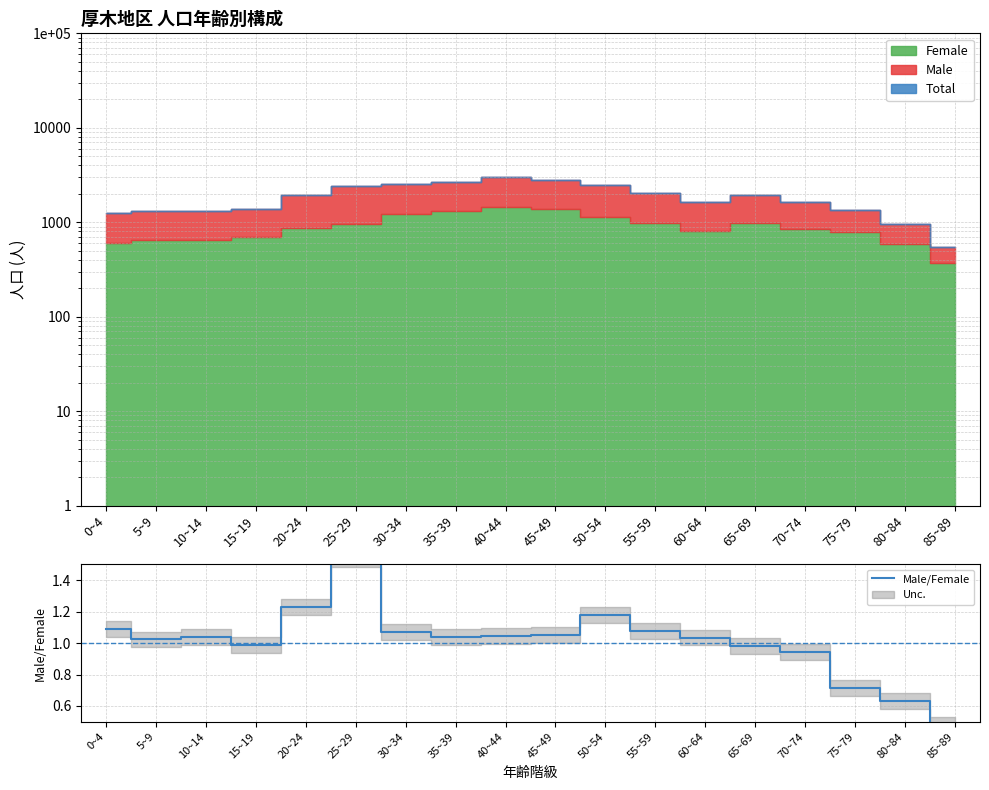

Rank the categories by value from highest to lowest.

25~29, 20~24, 50~54, 0~4, 55~59, 30~34, 45~49, 40~44, 35~39, 10~14, 60~64, 5~9, 15~19, 65~69, 70~74, 75~79, 80~84, 85~89